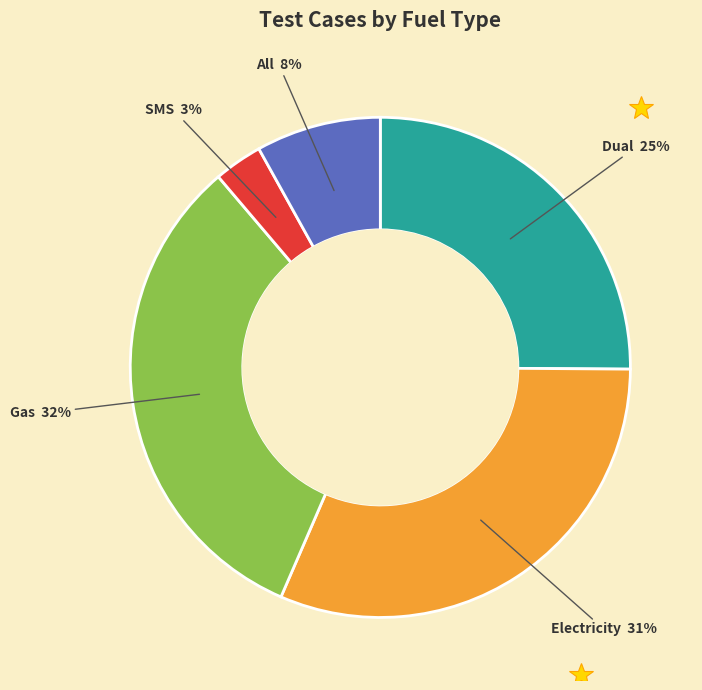

To the nearest percent, what is the average slice percentage?

20%